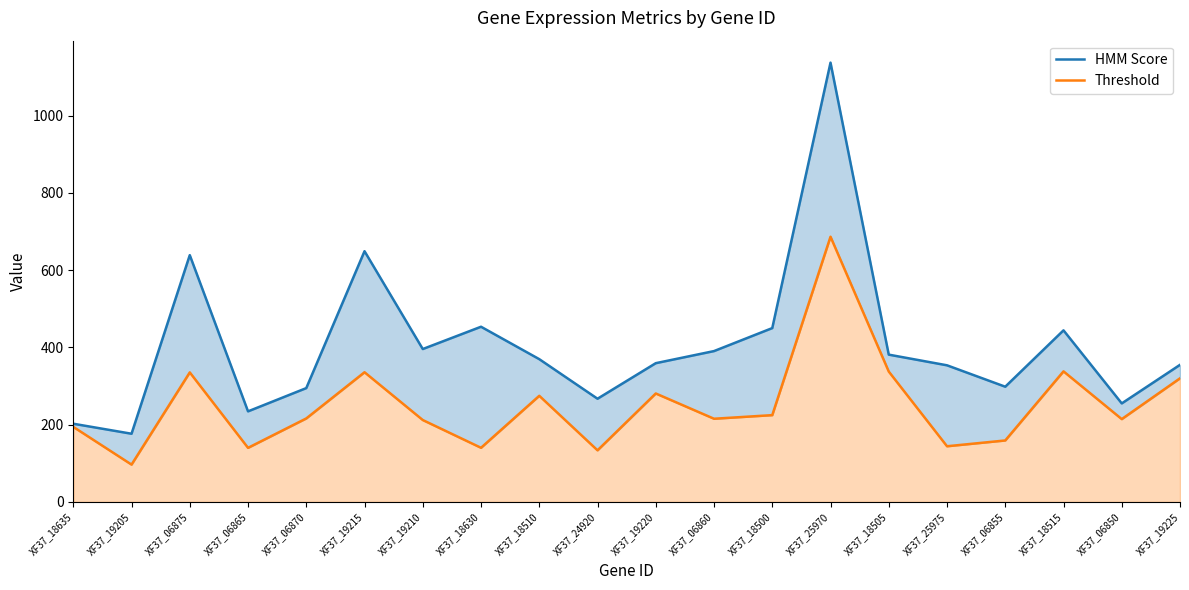

What position from the left is XF37_19225?

20